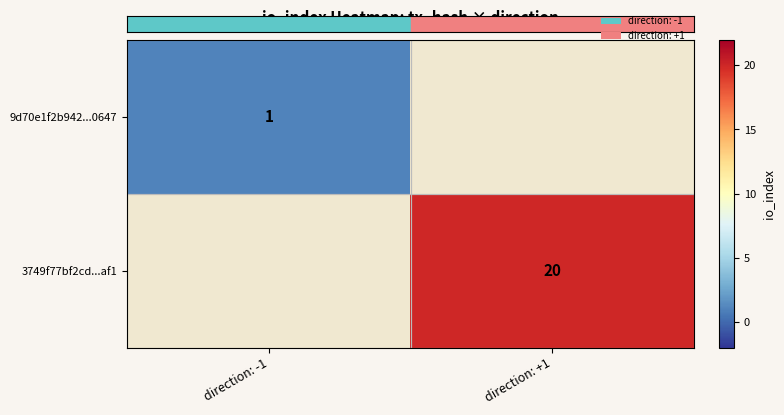

What is the maximum value shown in the chart?

20.0